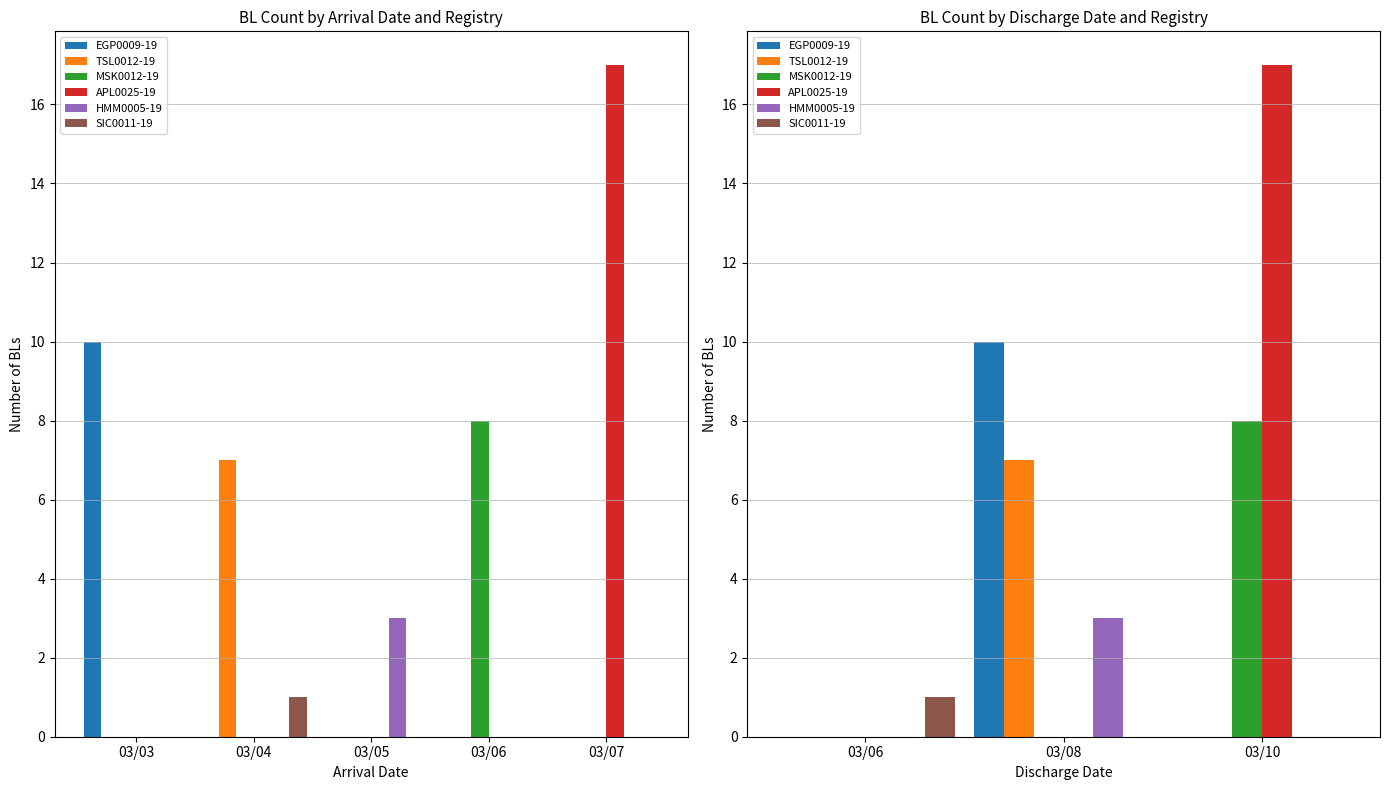

Which series has the largest range (max minus min)?

APL0025-19